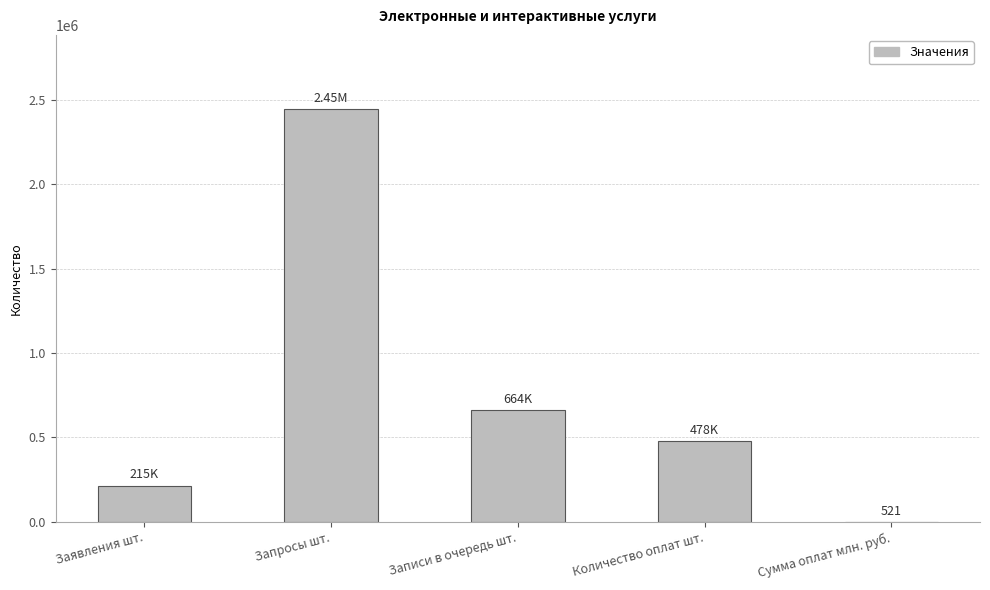

At which label is the value closest to 1223368?

Записи в очередь шт.